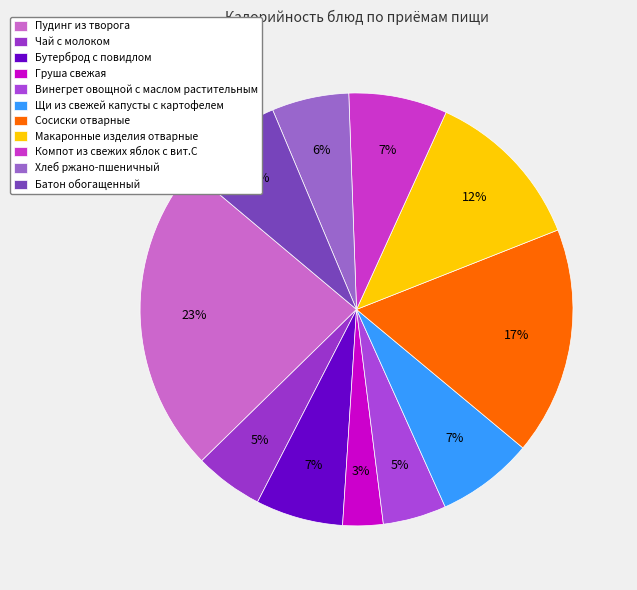

The Макаронные изделия отварные slice represents 1% of the pie. True or false?

False